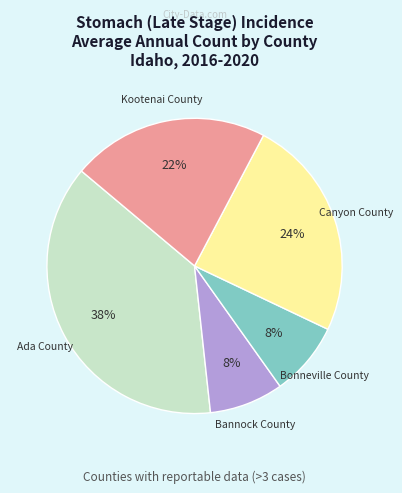

Is the sum of Canyon County and Bannock County greater than half?

No